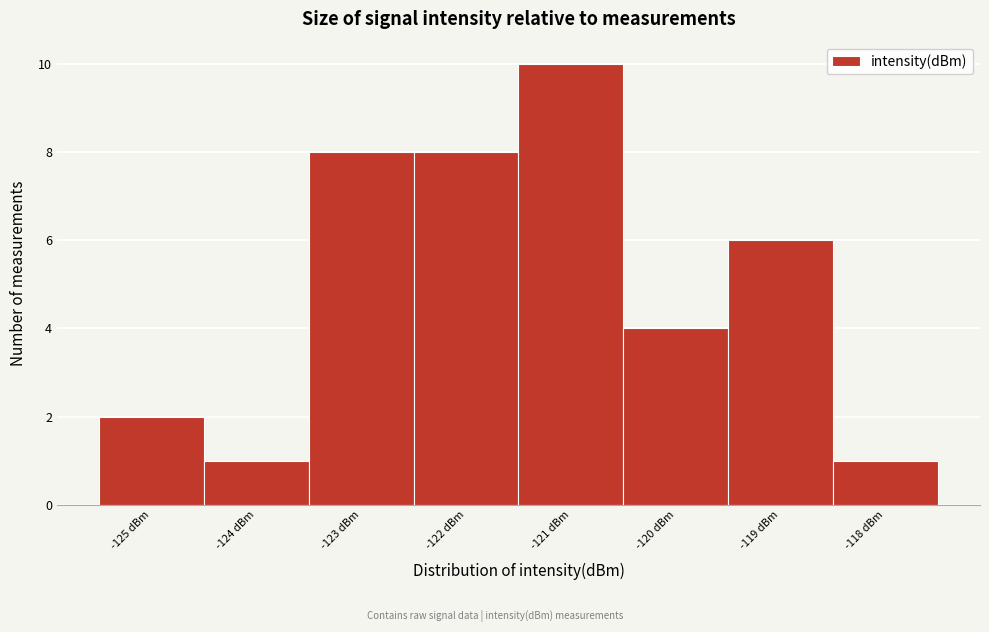

Which range on the x-axis has the tallest bar?

-121.5 to -120.5